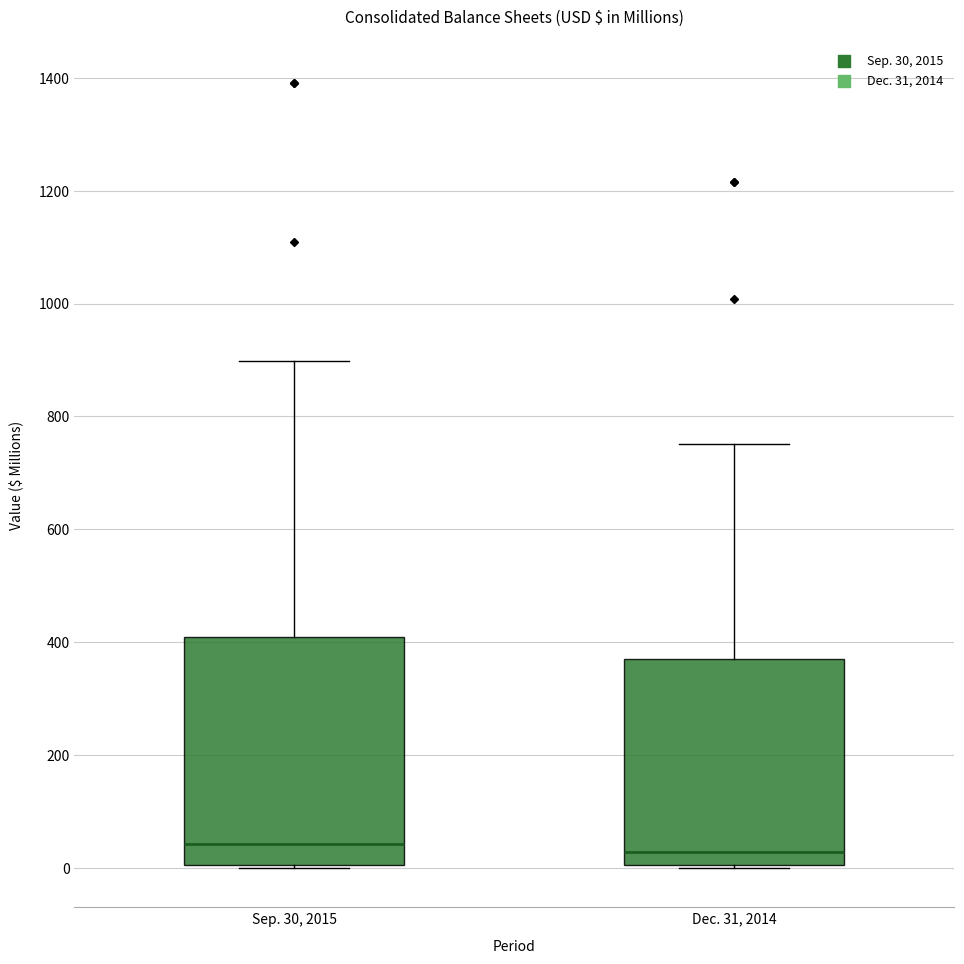

Reading left to right, transcribe this box plot: for each box, give where its median line is, the range the box spans, and where its two whiskers end, as read against the y-axis. The values are not printed on the chart, so give them approximately, as read against the axis.

Sep. 30, 2015: median 40, box 0 to 400, whiskers 0 to 900
Dec. 31, 2014: median 20, box 0 to 360, whiskers 0 to 760